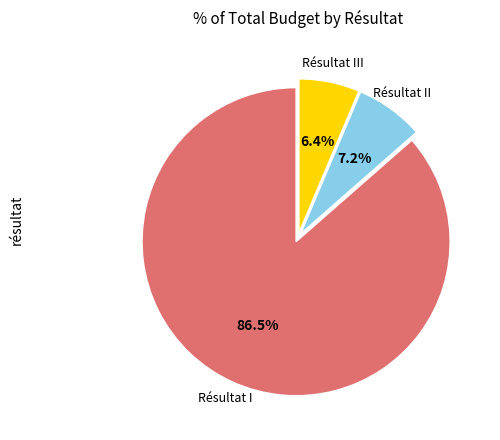

Does any single category account for the majority?

Yes